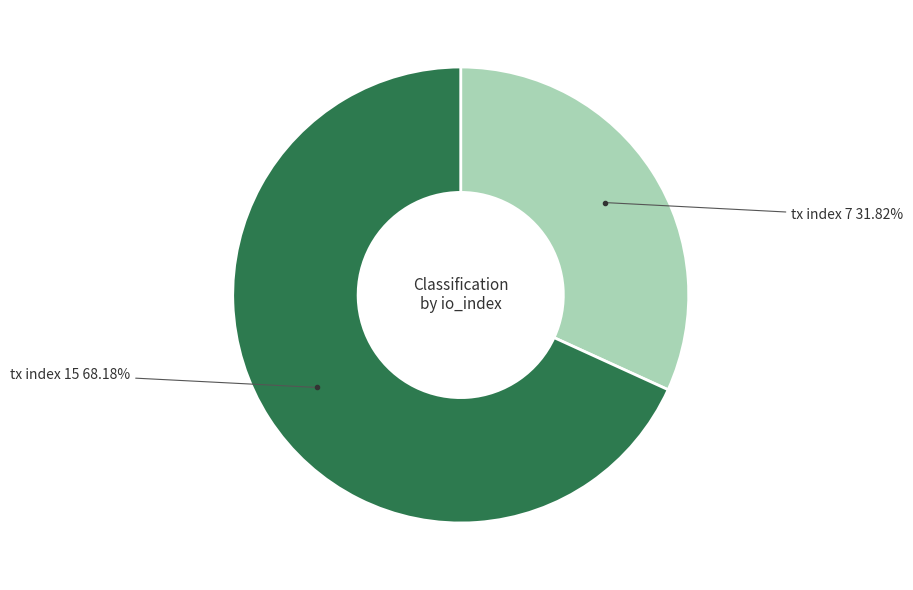

Count the number of slices in the pie.

2